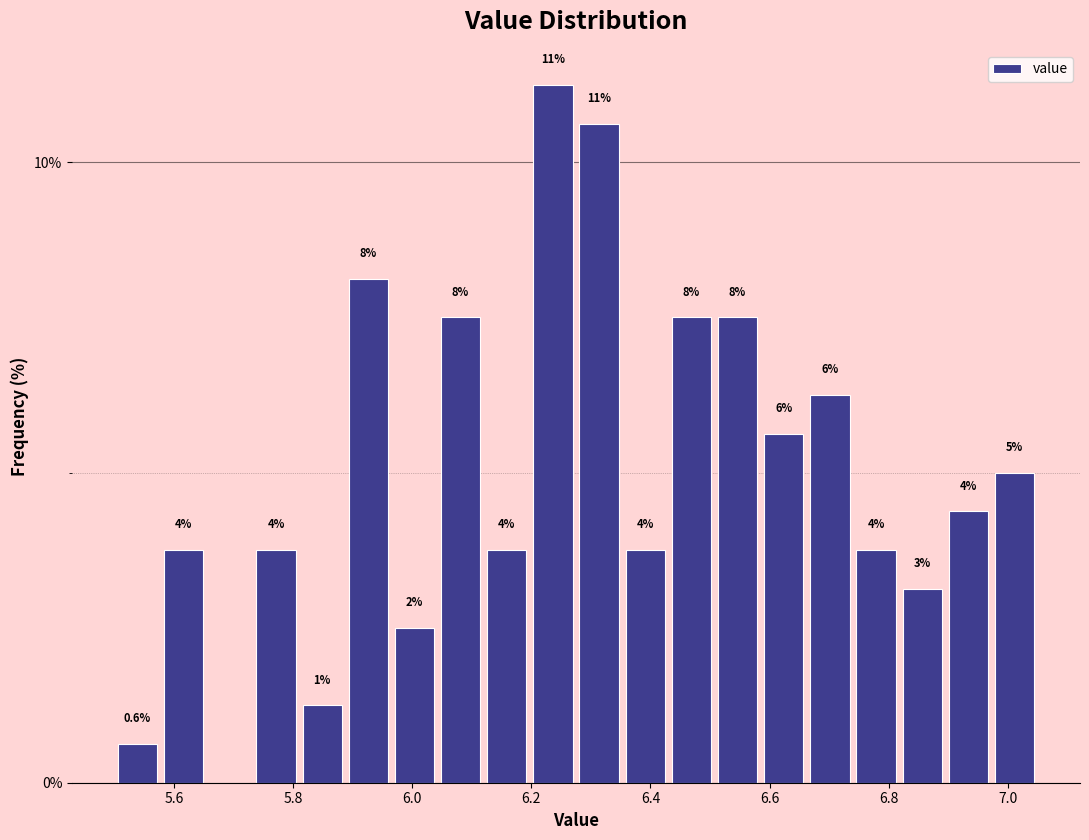

Read against the x-axis, roughly where is the centre of the tallest bar?

6.24